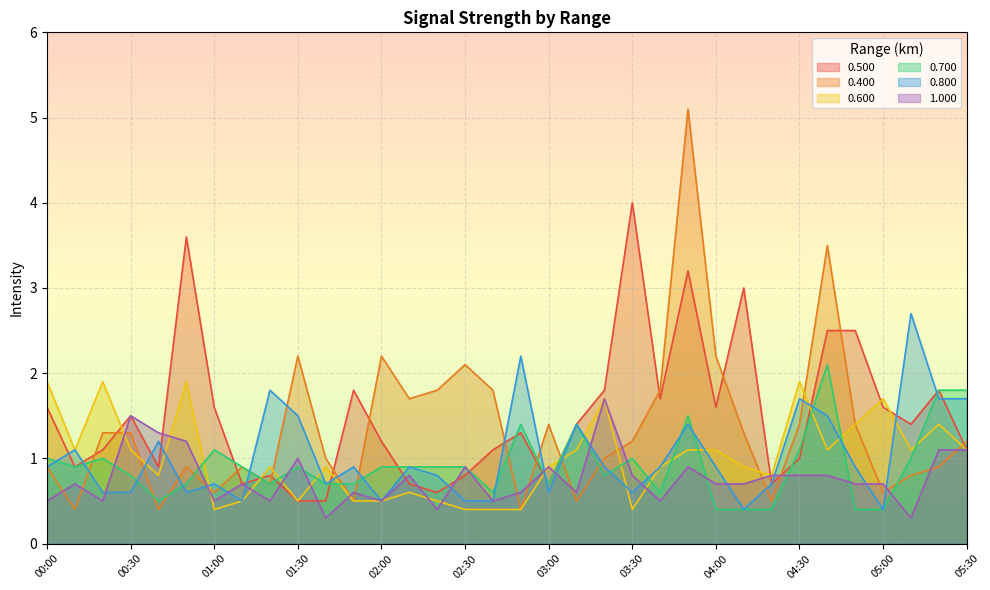

What is the maximum value shown in the chart?

5.1